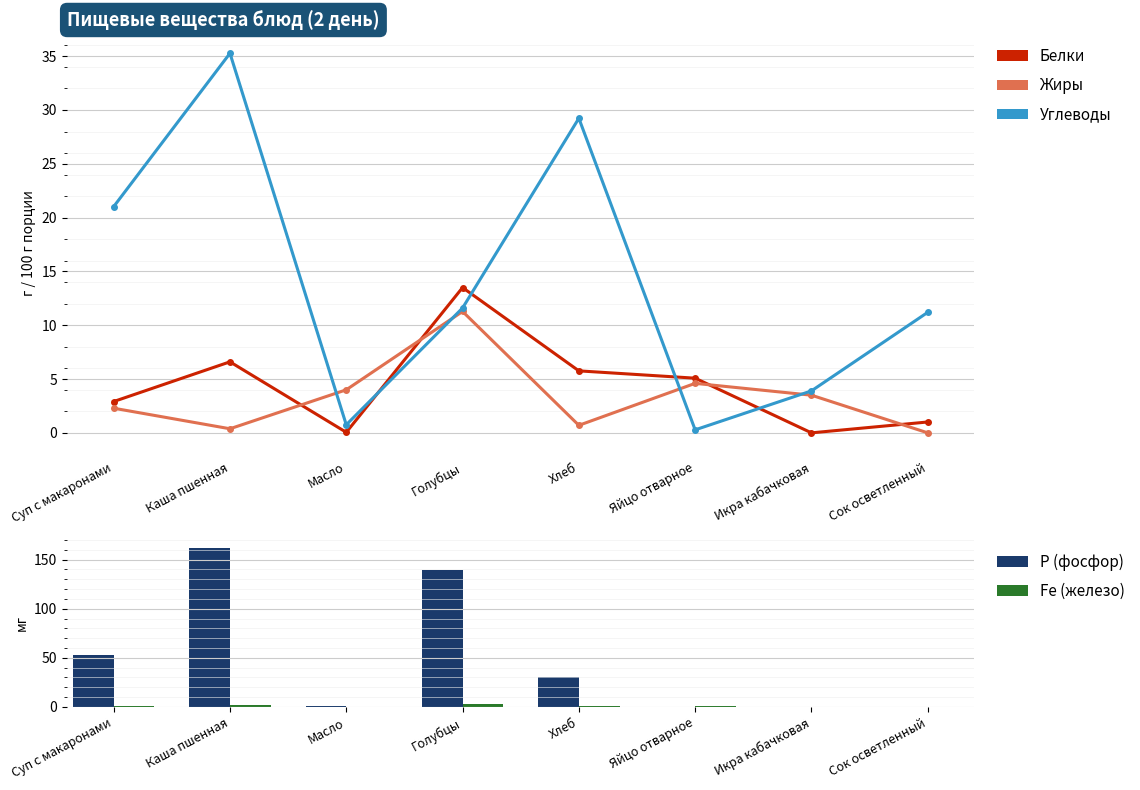

How many values in the Жиры series exceed 3?

4